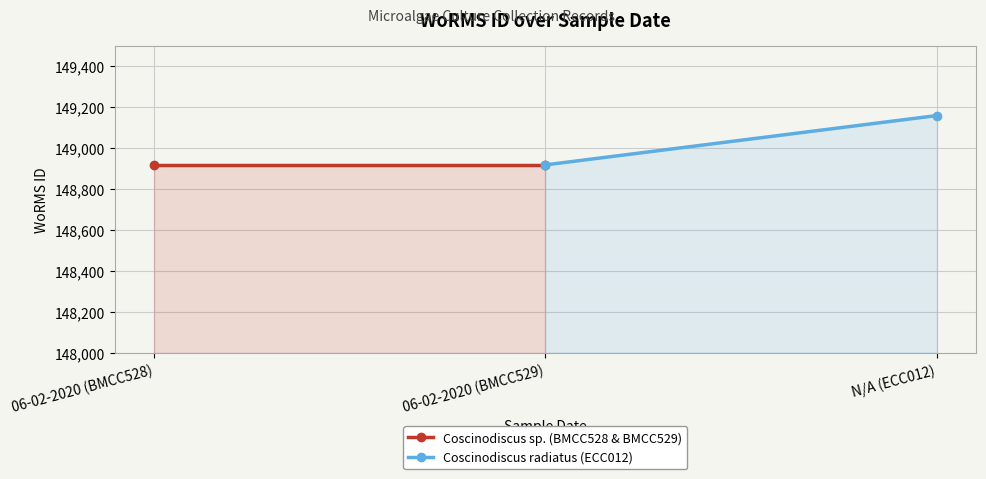

Which series has the largest total across all categories?

Coscinodiscus radiatus (ECC012)